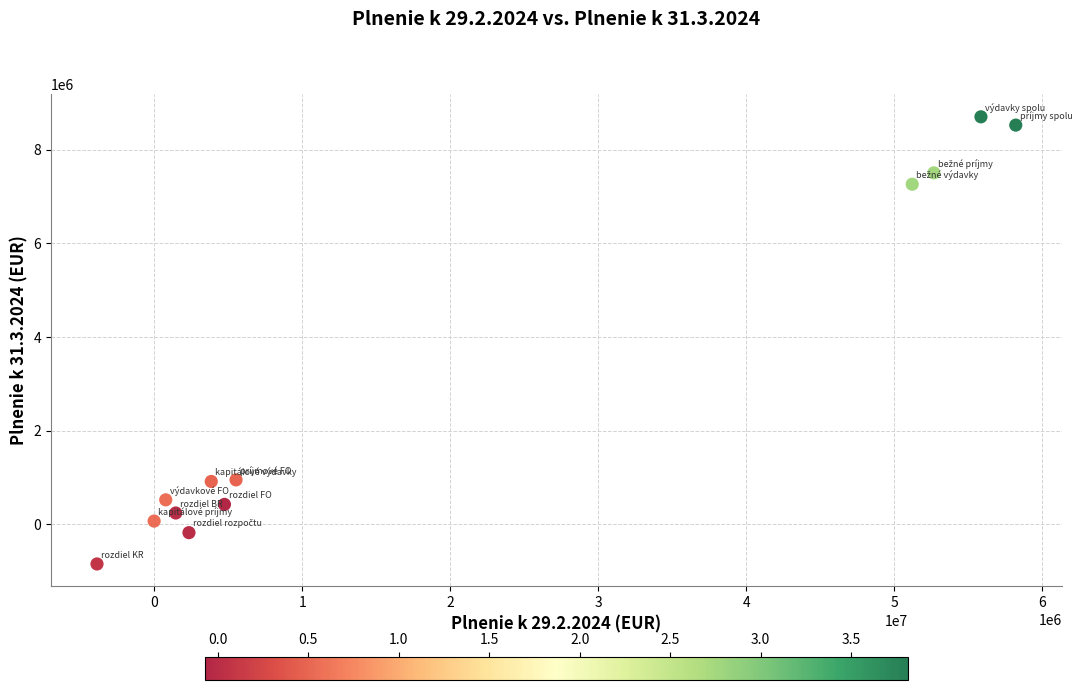

What is the average Y value?

2841411.2